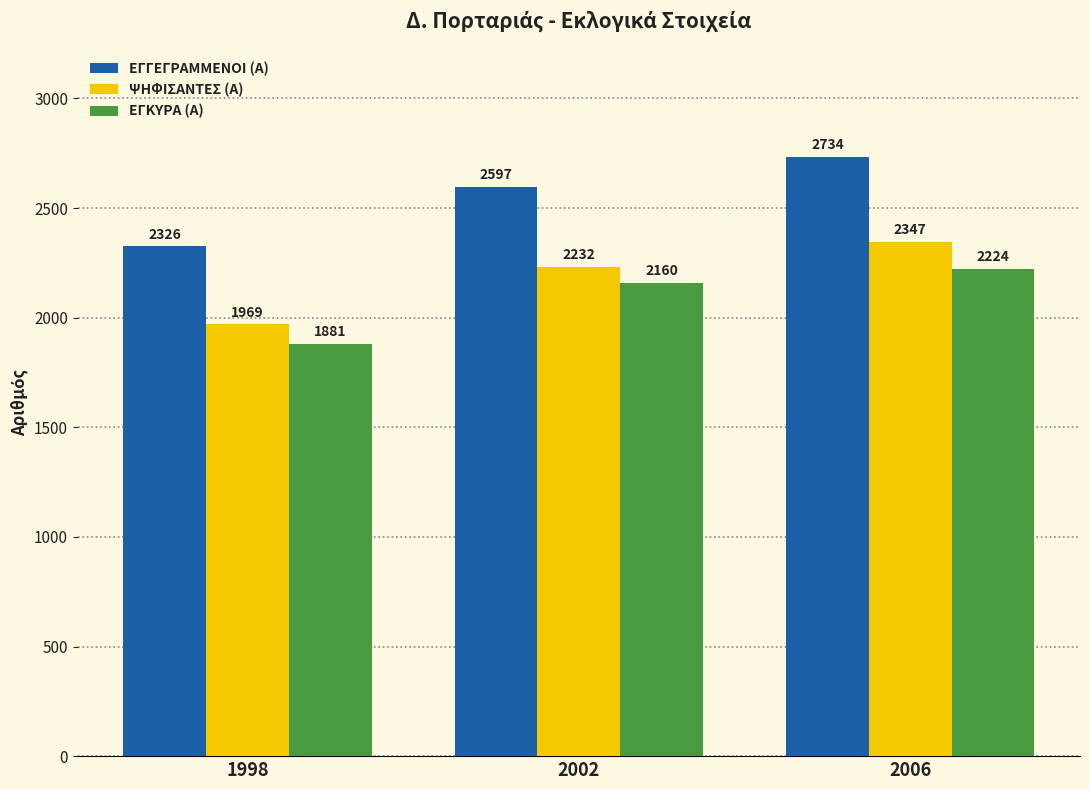

Is it true that ΨΗΦΙΣΑΝΤΕΣ (Α) equals 1969 at 1998?

True